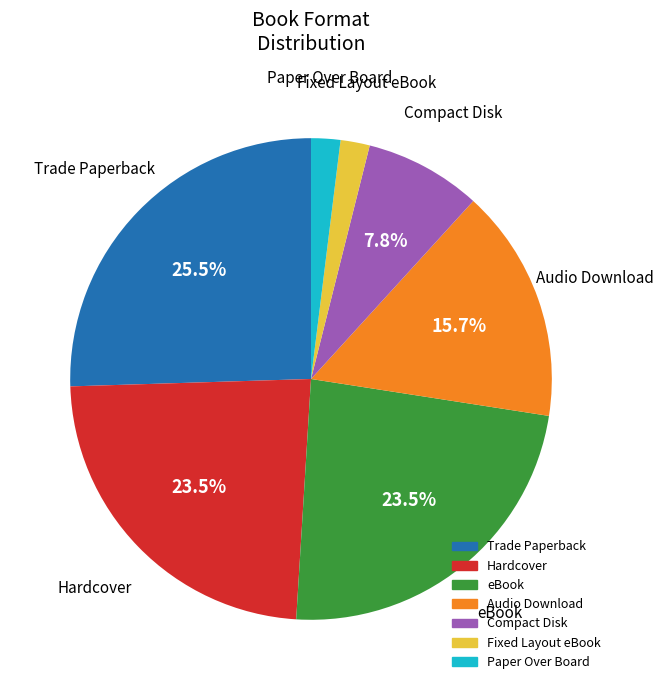

What is the ratio of the value at Trade Paperback to the value at Audio Download?

1.6